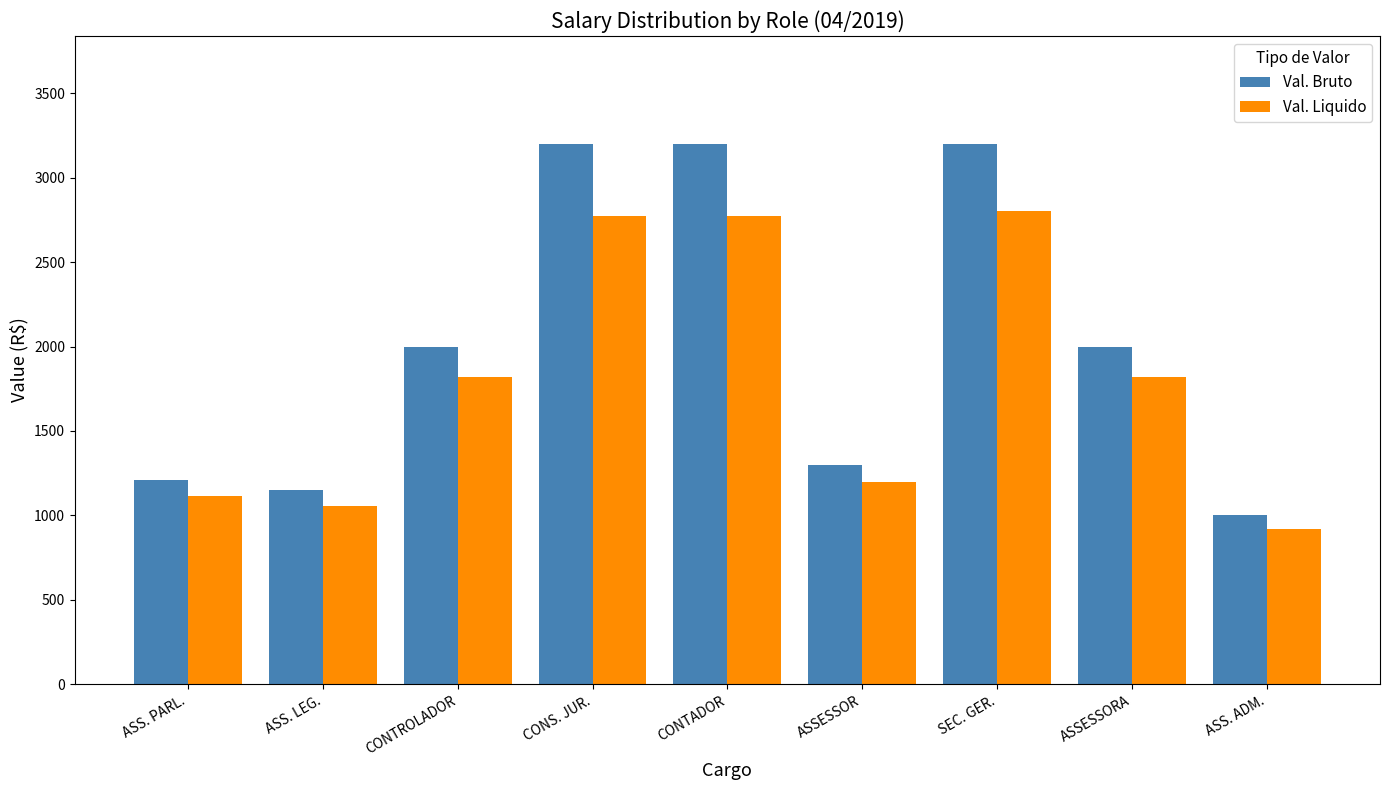

List the series in order of their overall mean, highest first.

Val. Bruto, Val. Liquido